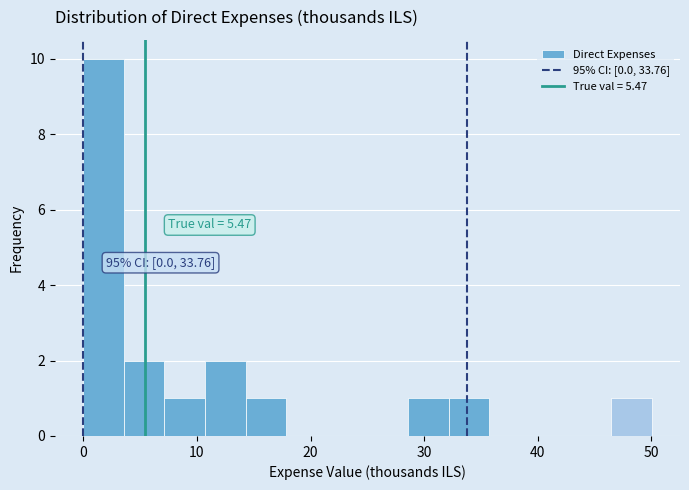

Read against the x-axis, roughly where is the centre of the tallest bar?

2